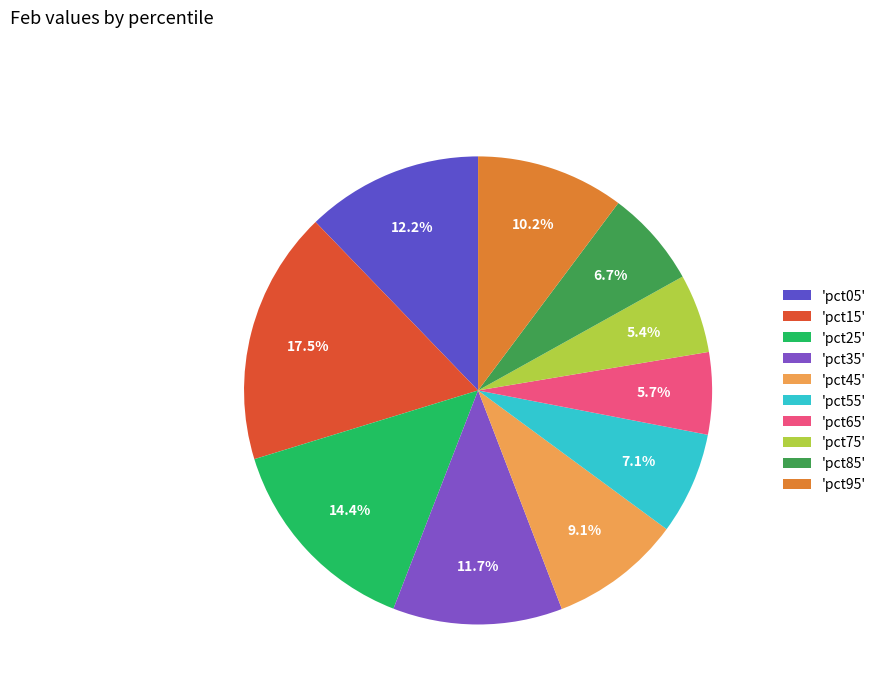

What is the largest slice in the pie chart?

'pct15'